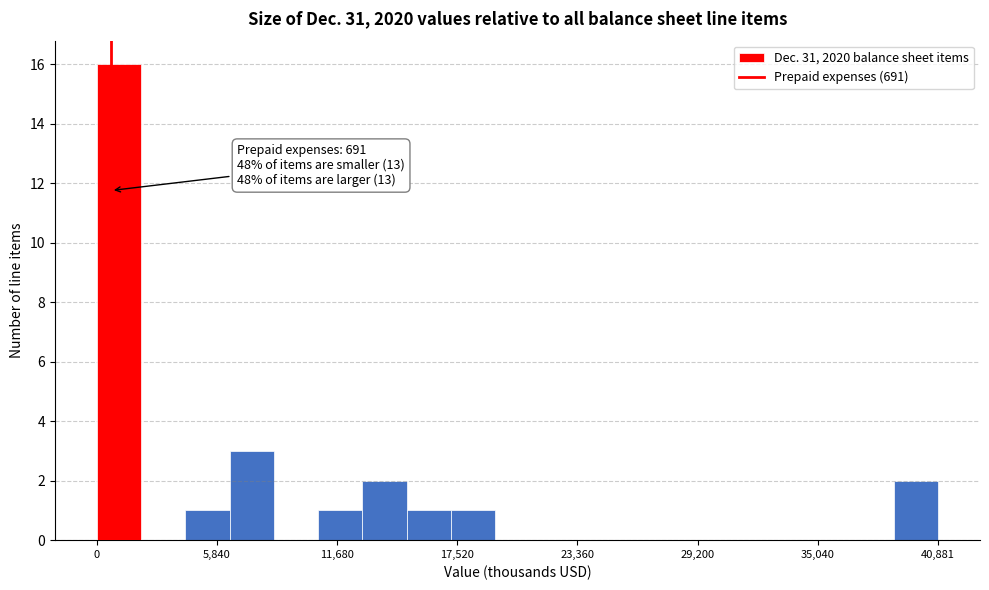

Around what value on the x-axis is the tallest bar? Give the approximate position of its centre, as read against the axis.

1000